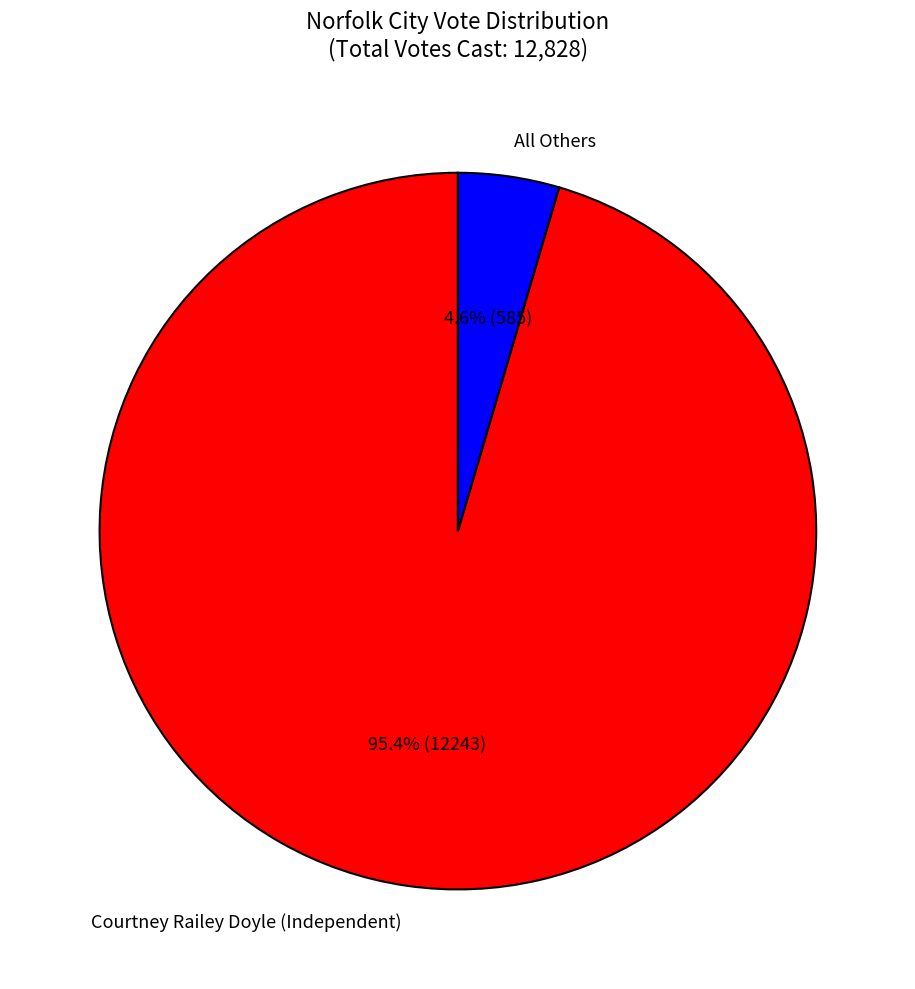

Which category has the biggest portion of the pie?

Courtney Railey Doyle (Independent)